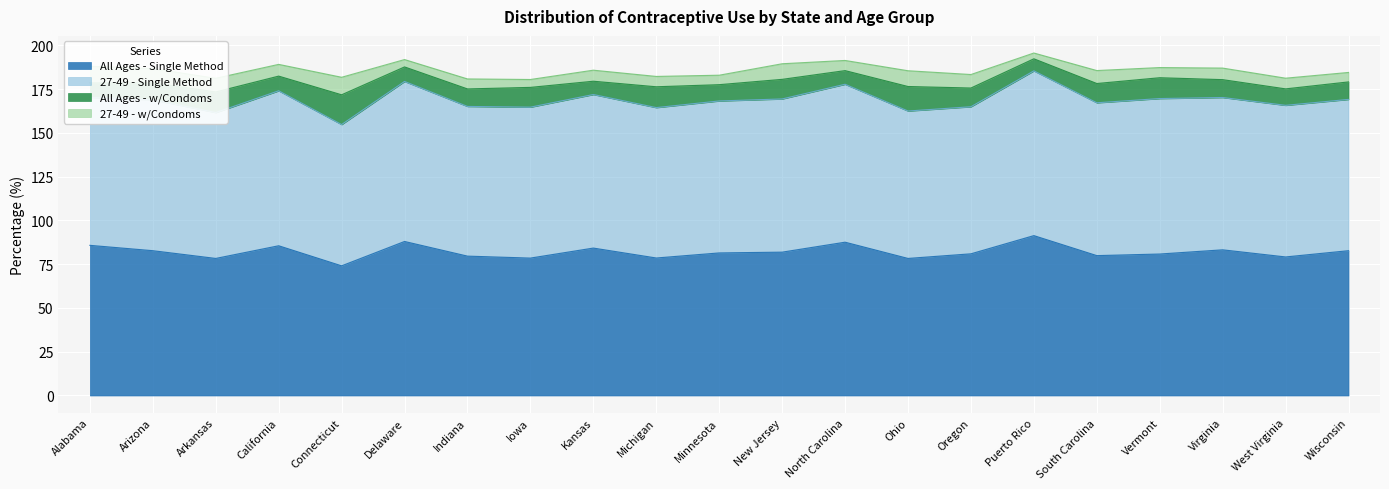

What are all the series names shown in the legend?

All Ages - Single Method, 27-49 - Single Method, All Ages - w/Condoms, 27-49 - w/Condoms